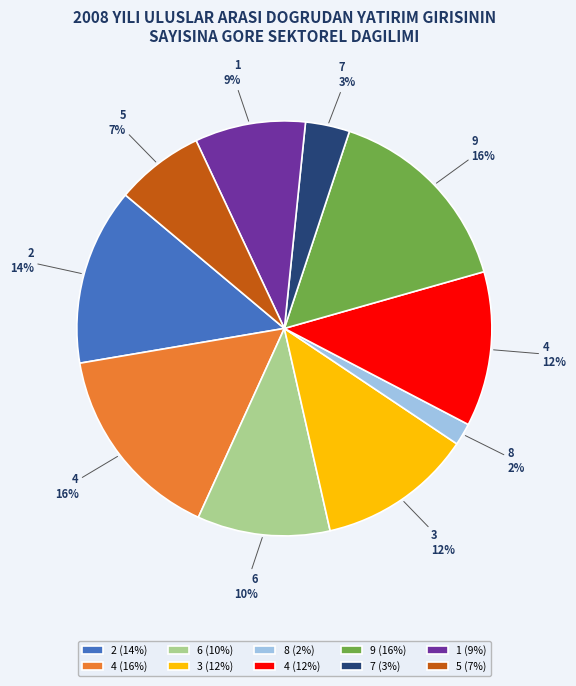

To the nearest percent, what percentage of the pie is 6 (10%)?

10%